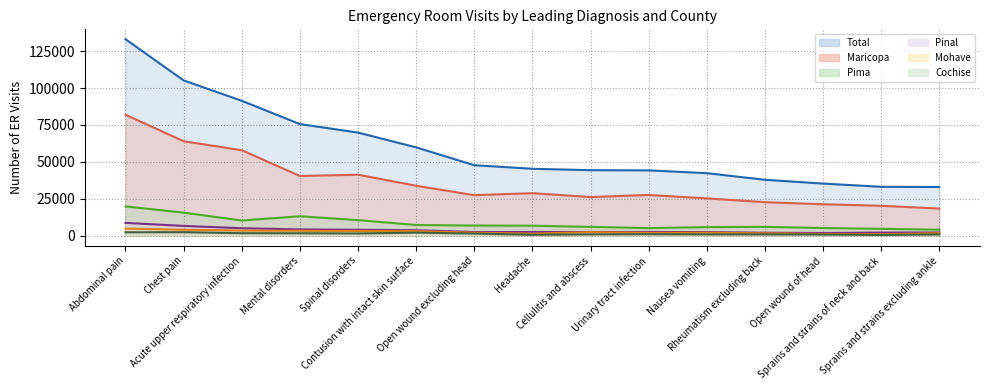

What is the sum of the Total values at Chest pain and Sprains and strains of neck and back?

138291